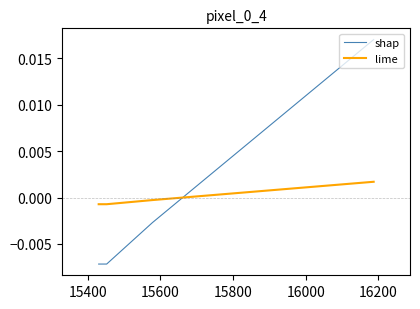

Rank the series by their maximum value, from highest to lowest.

shap, lime